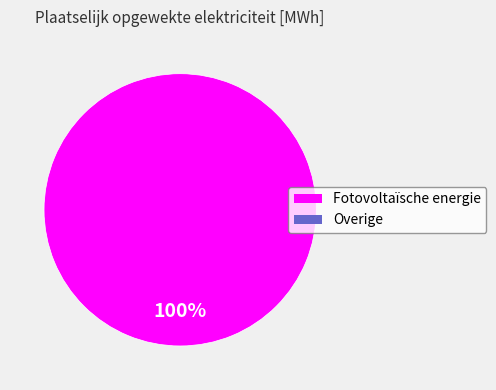

Is there any slice that represents more than half of the pie?

Yes